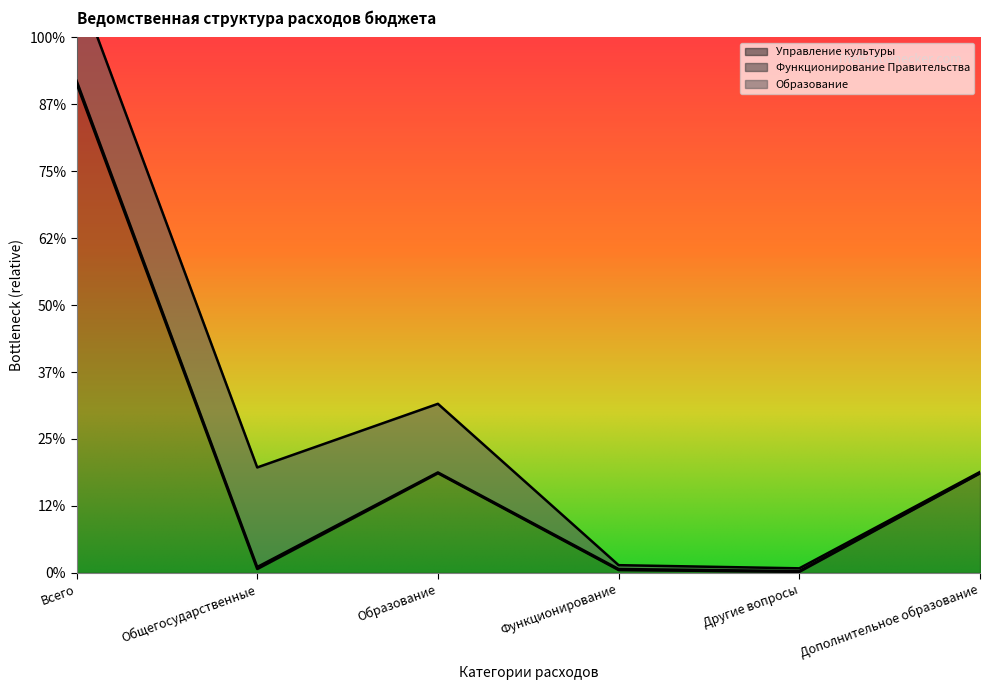

Reading right to left, what are all the values shown in this chart?

Управление культуры: Дополнительное образование=29753.1	Другие вопросы=307.2	Функционирование=836.0	Образование=29763.1	Общегосударственные=1143.2	Всего=146246.0
Функционирование Правительства: Дополнительное образование=83.1	Другие вопросы=202.1	Функционирование=307.2	Образование=241.2	Общегосударственные=594.8	Всего=836.0
Образование: Дополнительное образование=307.2	Другие вопросы=836.0	Функционирование=1143.2	Образование=20502.2	Общегосударственные=29753.1	Всего=29763.1